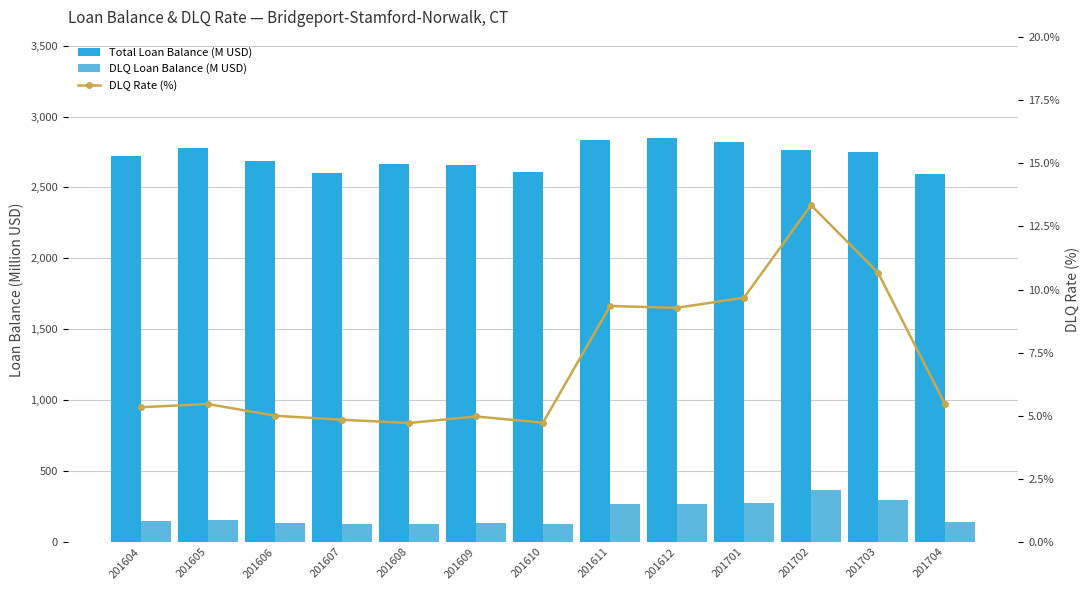

Reading left to right, transcribe all the data shown in this chart.

Total Loan Balance (M USD): 201604=2721.7	201605=2777.9	201606=2689.9	201607=2599.3	201608=2667.6	201609=2660.1	201610=2611.7	201611=2838.1	201612=2849.7	201701=2818.6	201702=2760.9	201703=2752.4	201704=2592.7
DLQ Loan Balance (M USD): 201604=145.2	201605=151.7	201606=134.4	201607=125.7	201608=125.6	201609=132.1	201610=123.3	201611=265.2	201612=264.3	201701=272.8	201702=368.3	201703=293.6	201704=141.3
DLQ Rate (%): 201604=5.3	201605=5.5	201606=5.0	201607=4.8	201608=4.7	201609=5.0	201610=4.7	201611=9.3	201612=9.3	201701=9.7	201702=13.3	201703=10.7	201704=5.5